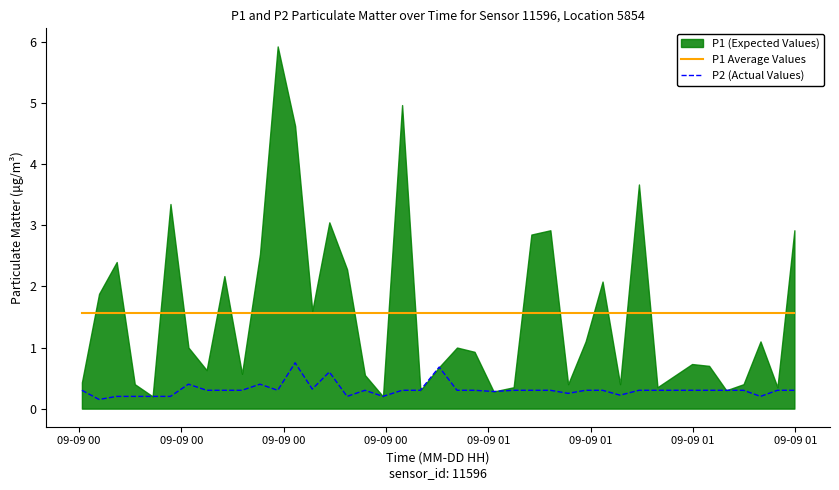

What is the highest value of the P1 Average Values series?

1.6